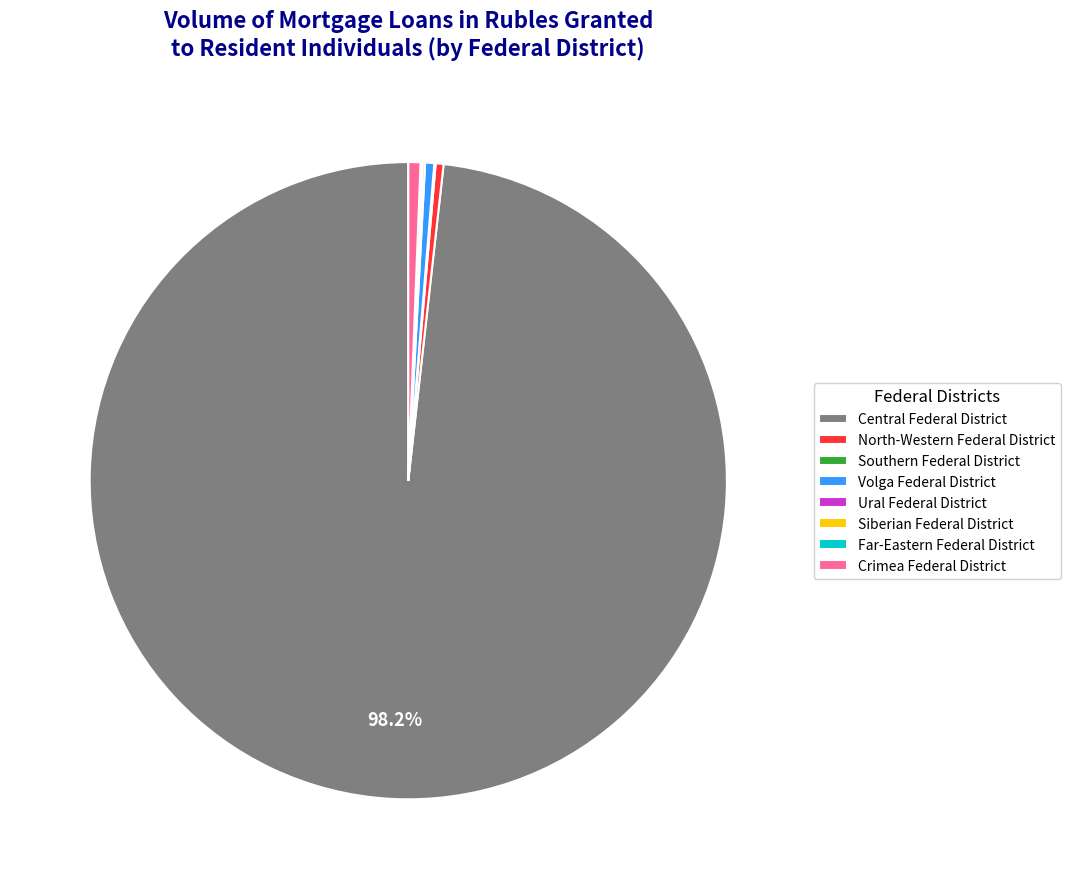

What is the largest slice in the pie chart?

Central Federal District